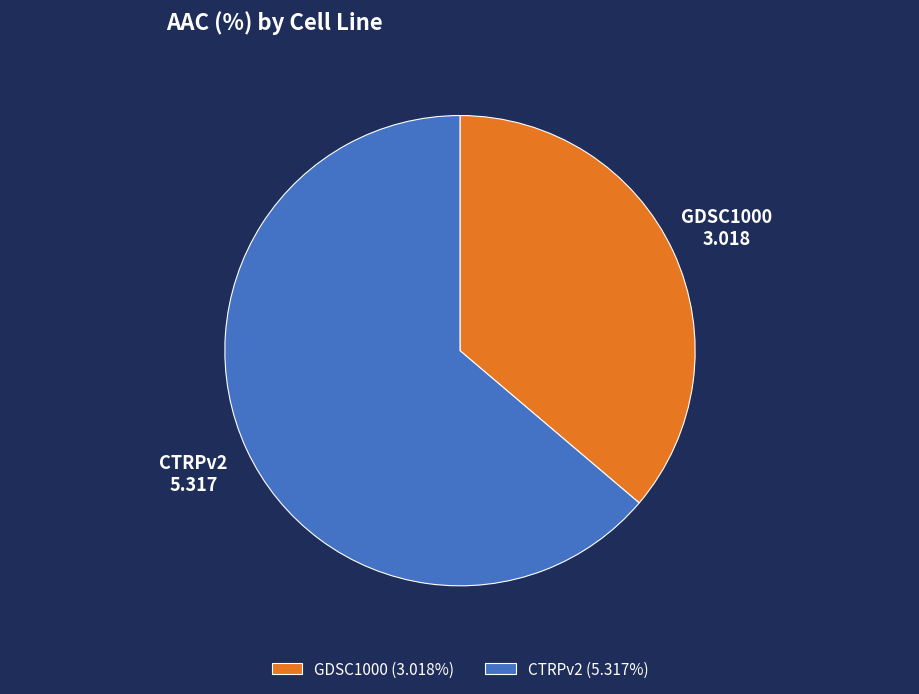

What is the smallest slice in the pie chart?

GDSC1000